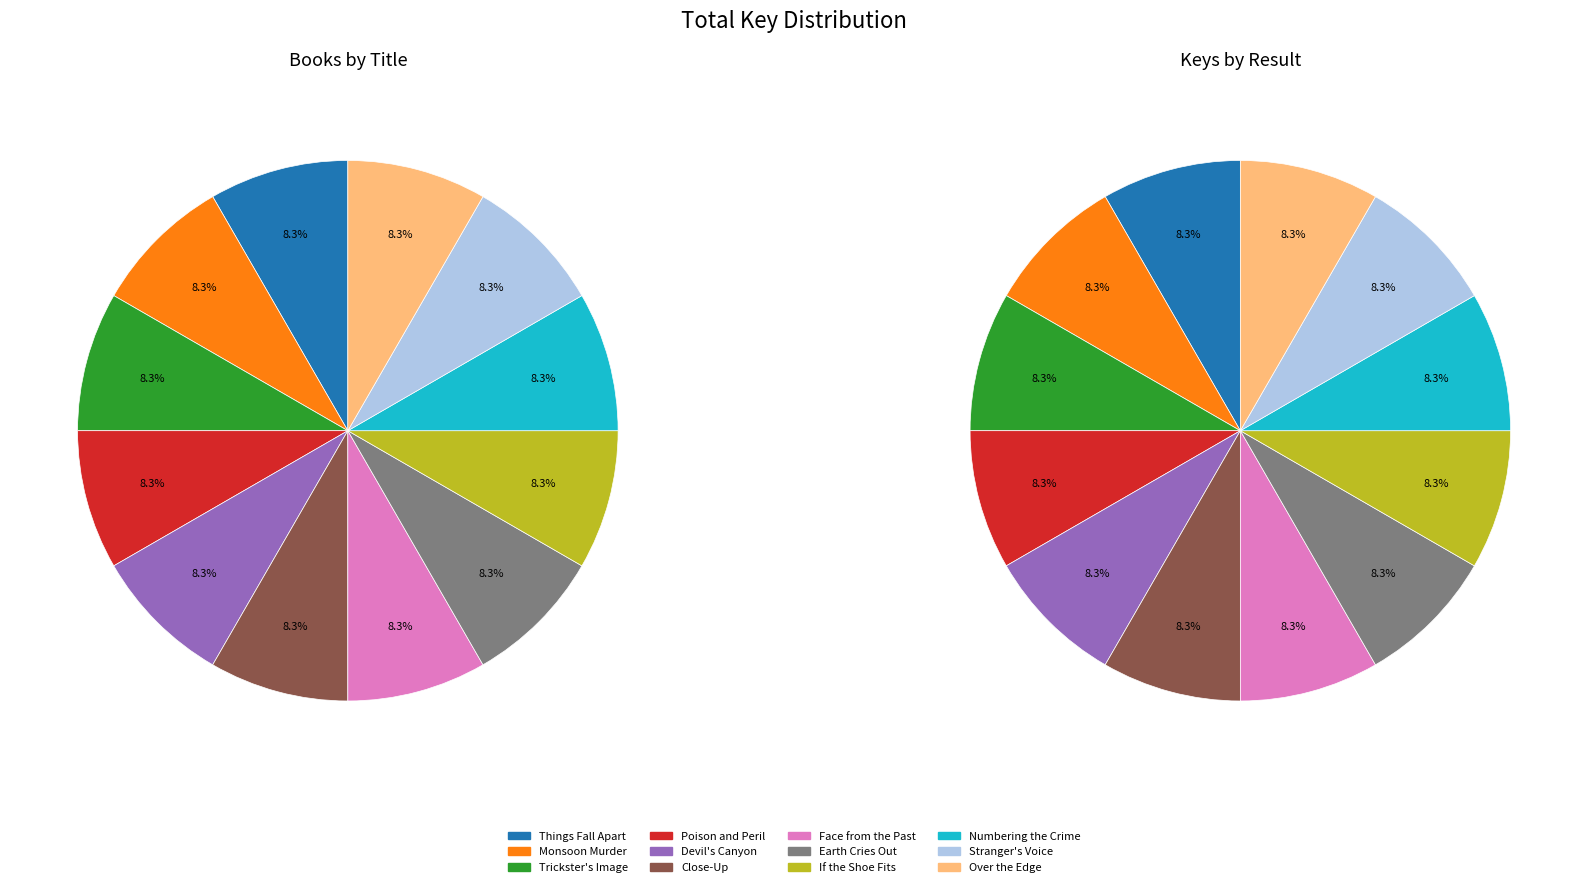

To the nearest percent, what is the average slice percentage?

8%